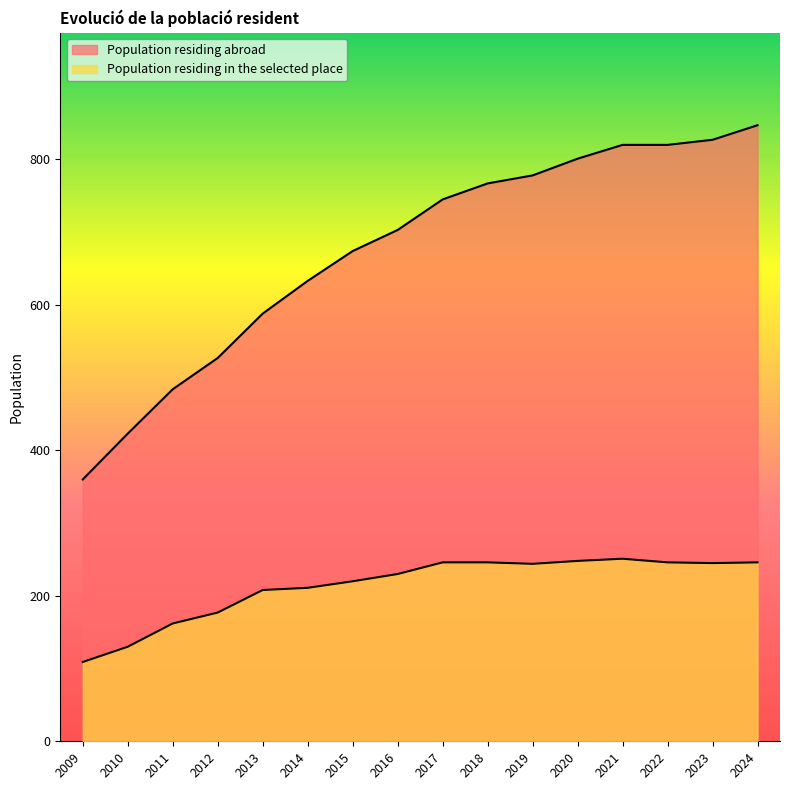

What is the difference between the maximum and minimum values in the Population residing in the selected place series?

142